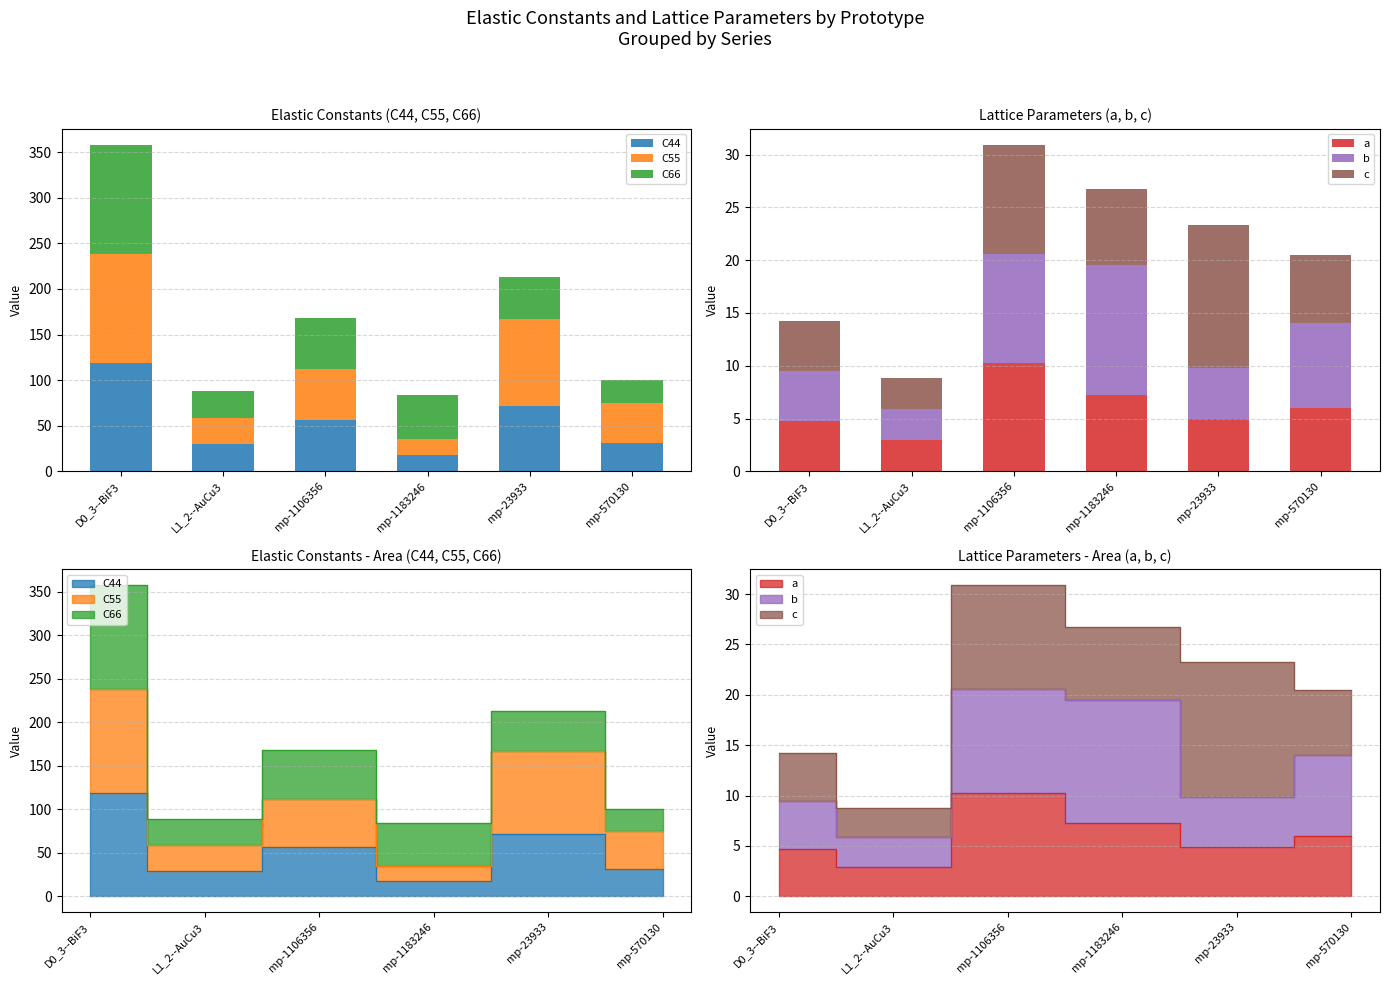

At which label is C66 closest to 72?

mp-1106356